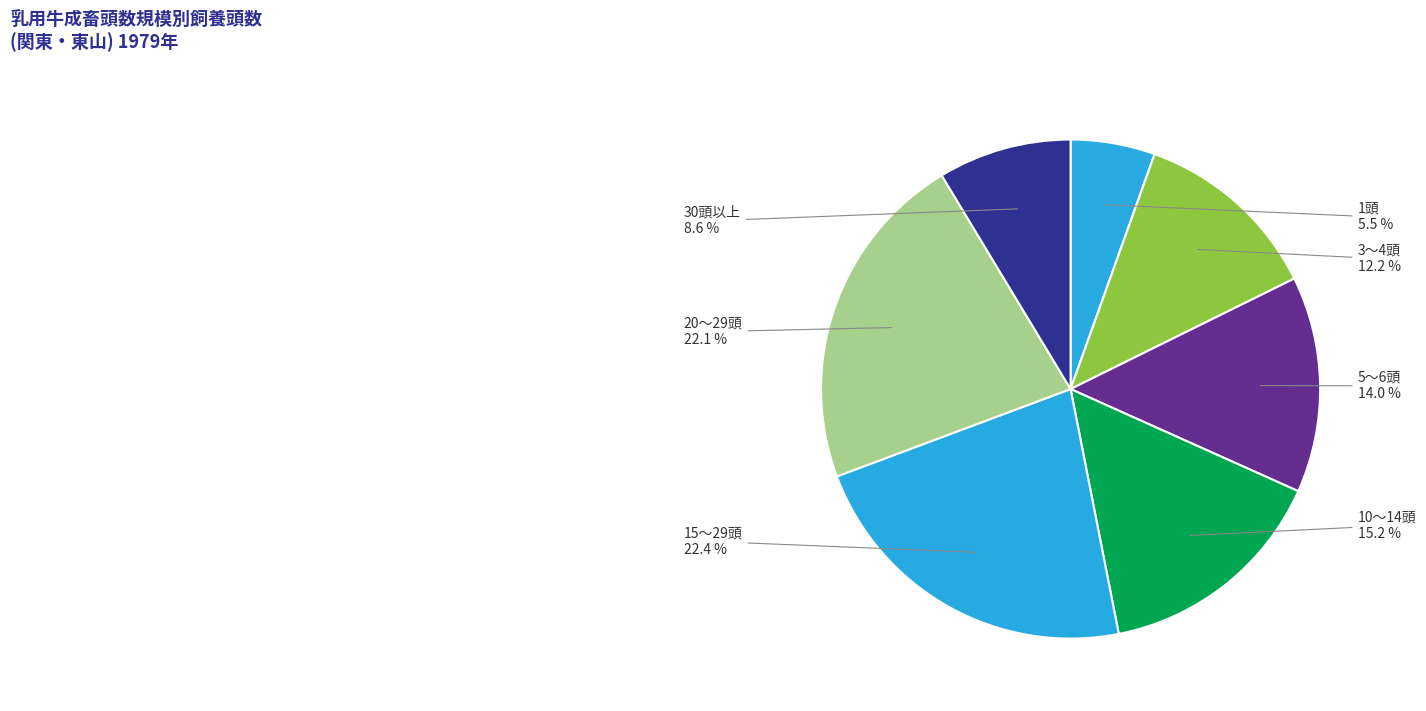

Is there any slice that represents more than half of the pie?

No